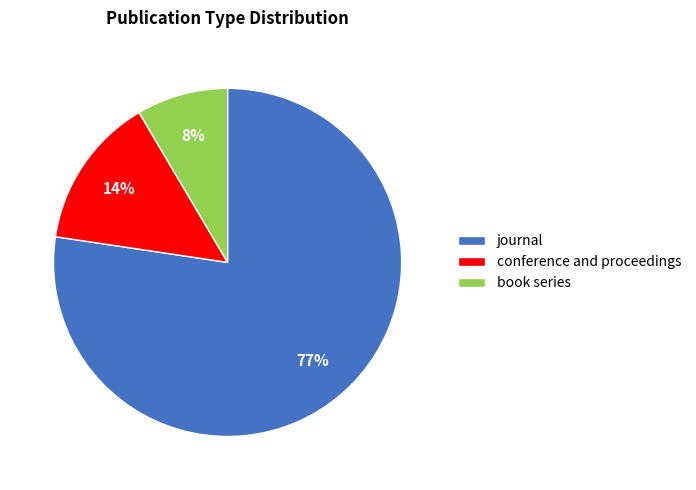

Is it true that book series is 1% of the pie?

False